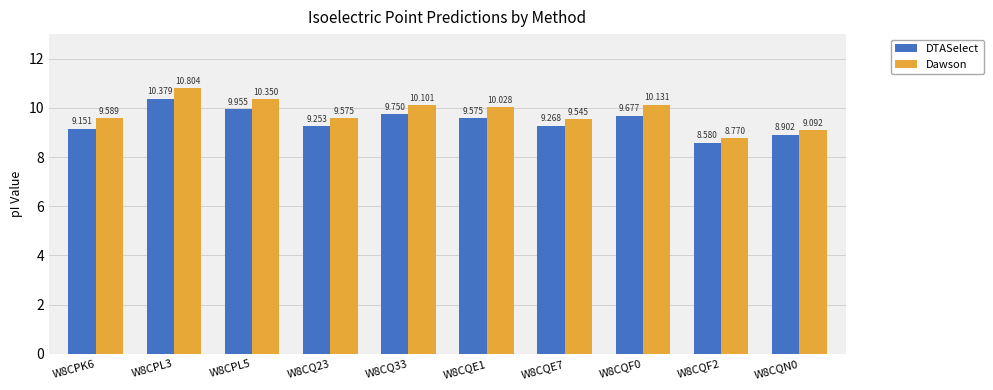

What value does the Dawson series have at W8CPK6?

9.6